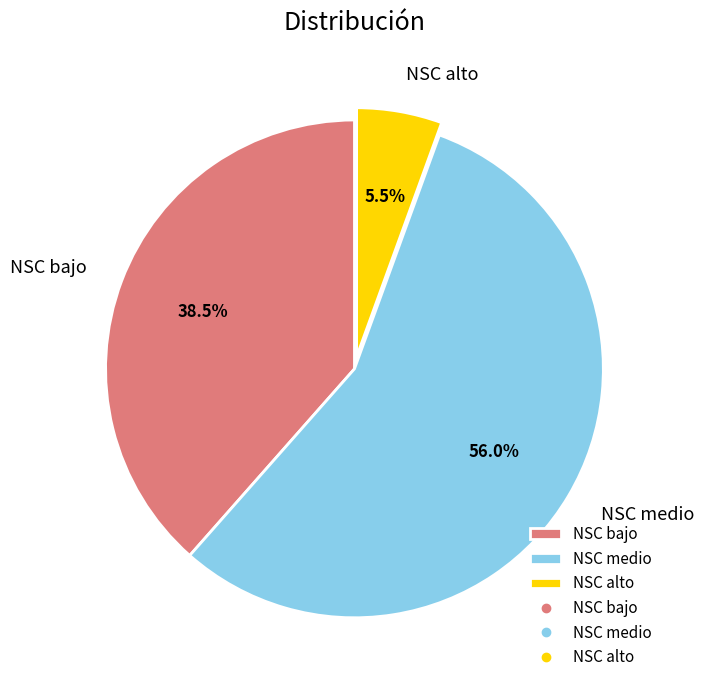

Which category has the smallest portion of the pie?

NSC alto